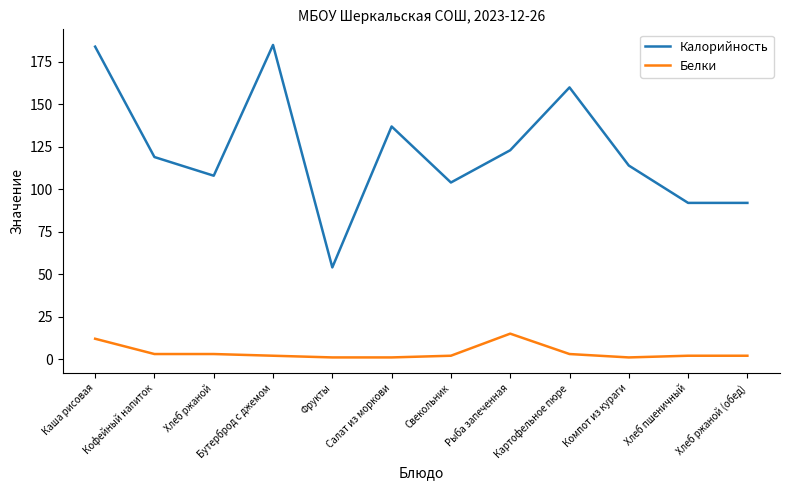

What is the highest value of the Калорийность series?

185